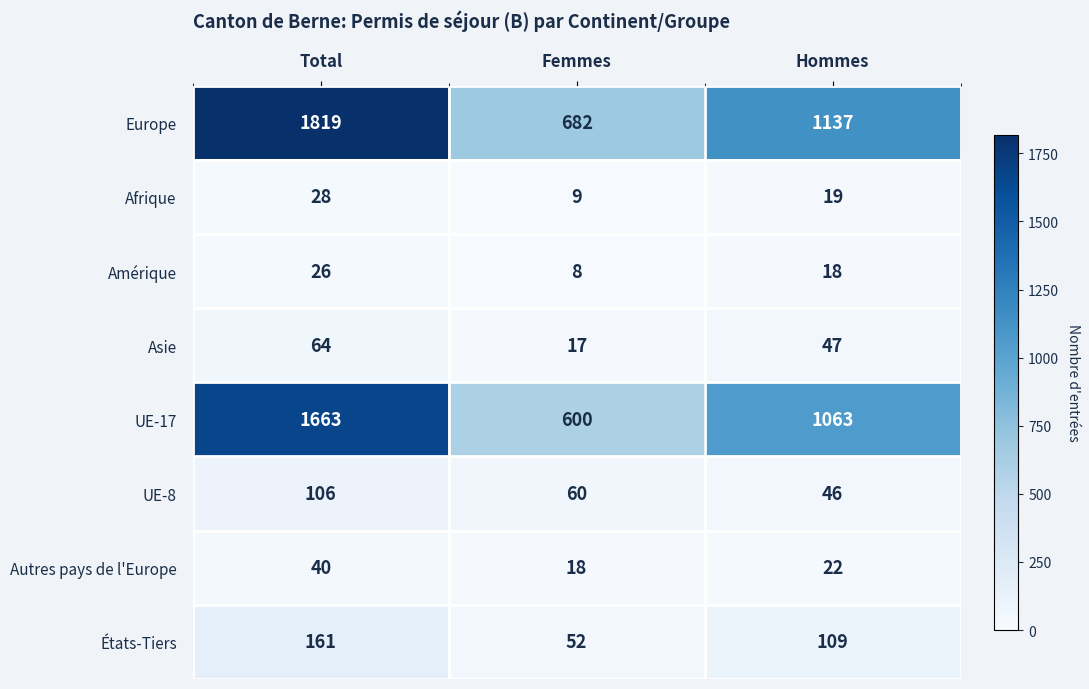

How many categories are shown in the chart?

3